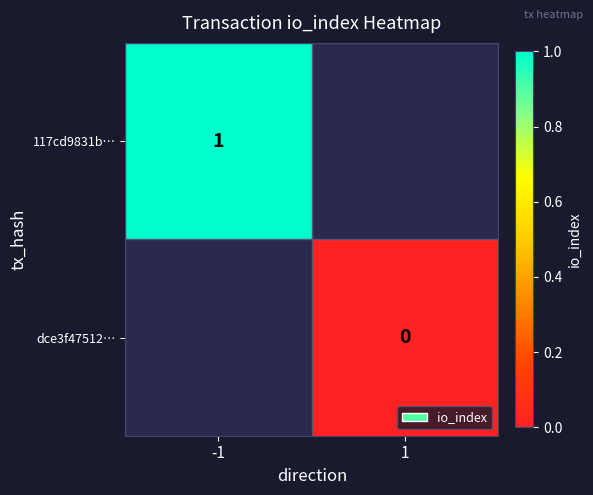

The 117cd9831b… series shows 0 at -1. True or false?

False